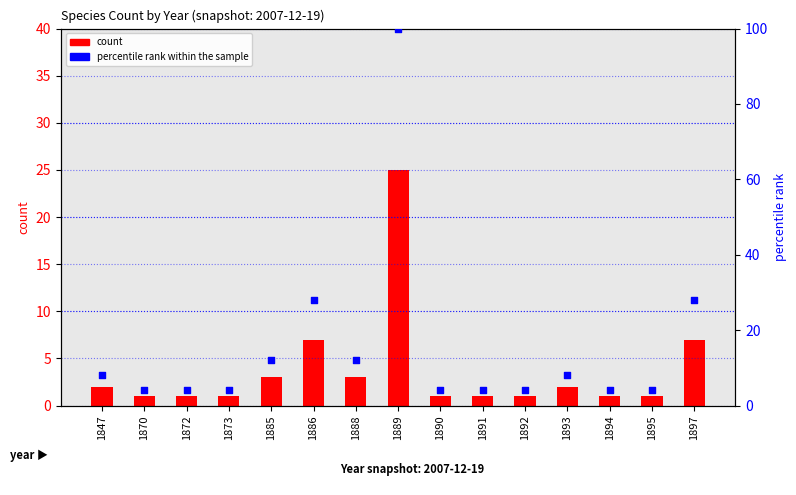

What is the total value across all series at 1889?

125